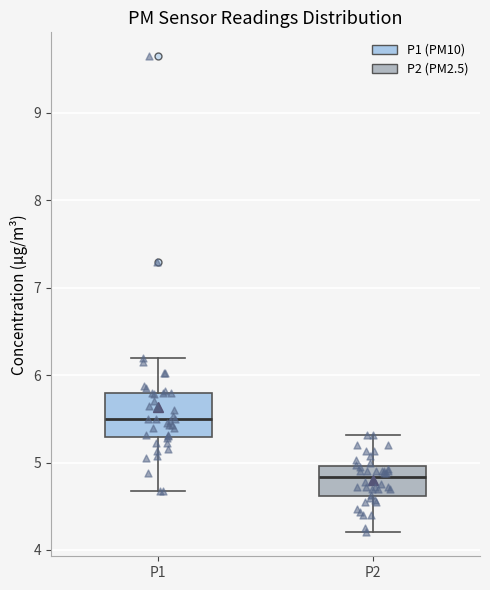

Reading left to right, transcribe this box plot: for each box, give where its median line is, the range the box spans, and where its two whiskers end, as read against the y-axis. The values are not printed on the chart, so give them approximately, as read against the axis.

P1: median 5.5, box 5.3 to 5.8, whiskers 4.7 to 6.2
P2: median 4.8, box 4.6 to 5.0, whiskers 4.2 to 5.3